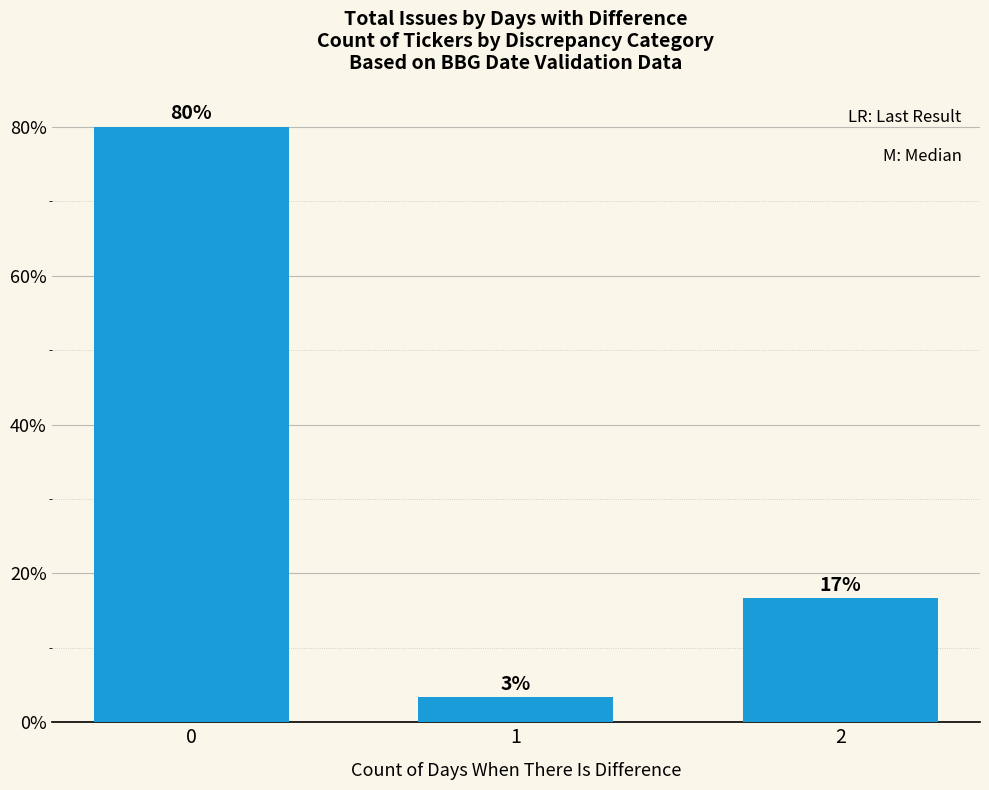

Reading left to right, transcribe all the data shown in this chart.

80.0	3.3	16.7